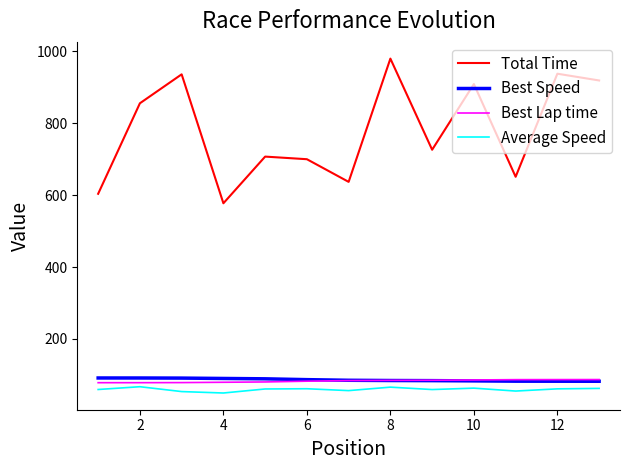

How many interior local peaks does the Total Time series have?

5